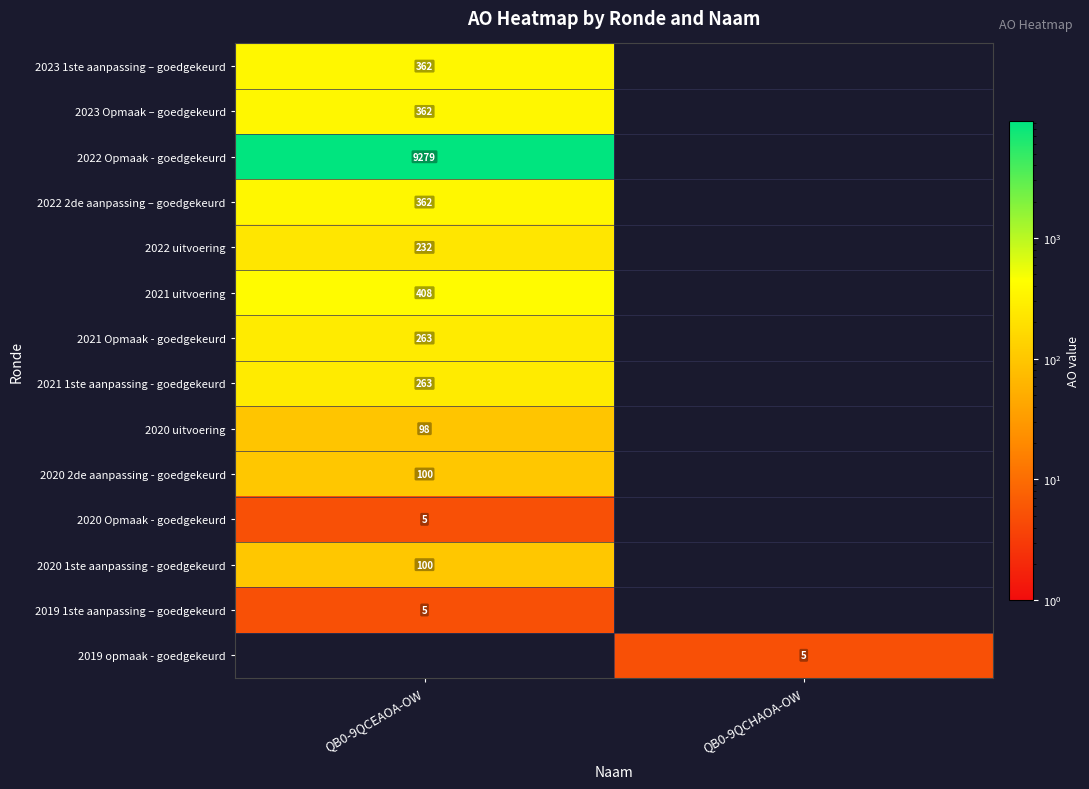

Is it true that 2019 opmaak - goedgekeurd equals 7 at QB0-9QCHAOA-OW?

False